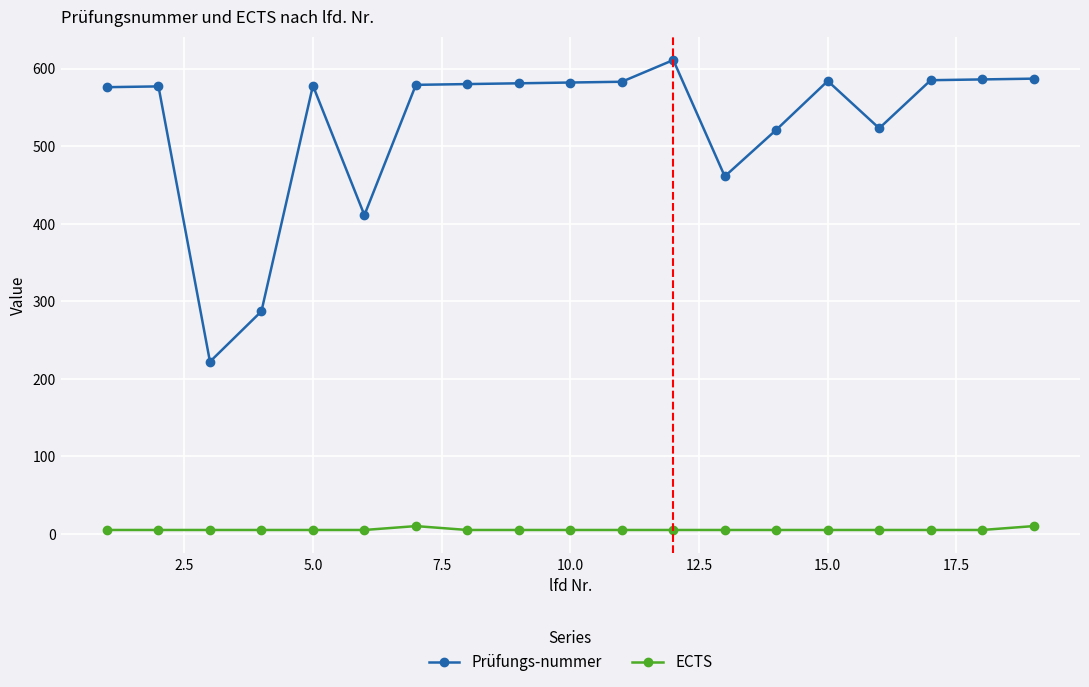

True or false: ECTS and Prüfungs-nummer intersect in this chart.

False